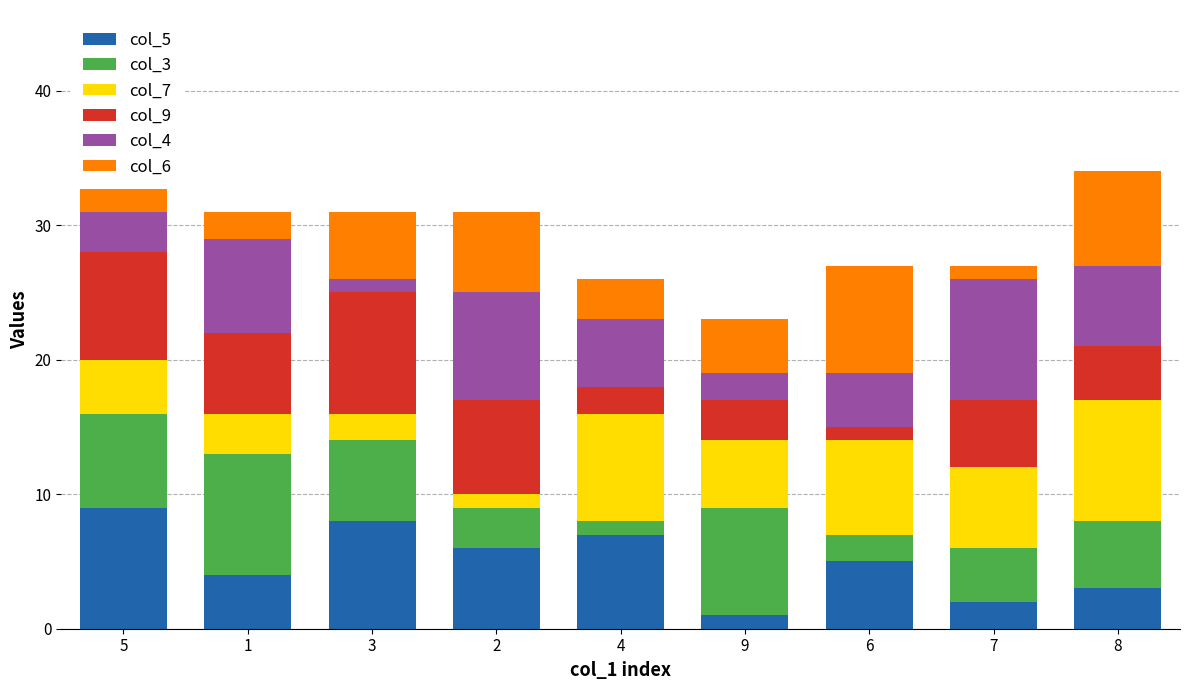

What are all the series names shown in the legend?

col_5, col_3, col_7, col_9, col_4, col_6